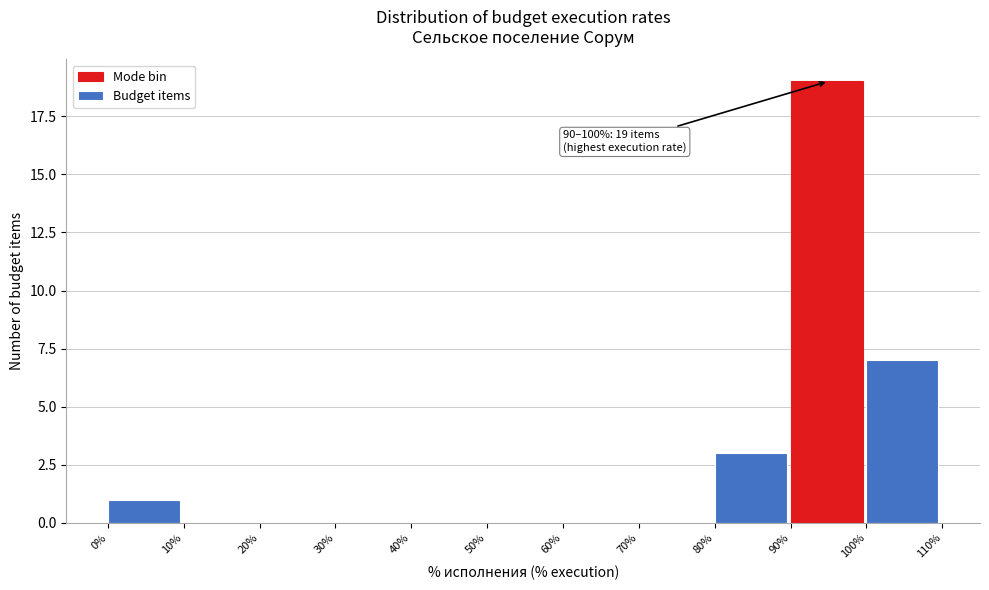

Over which range of the x-axis is the bar tallest?

90% to 100%